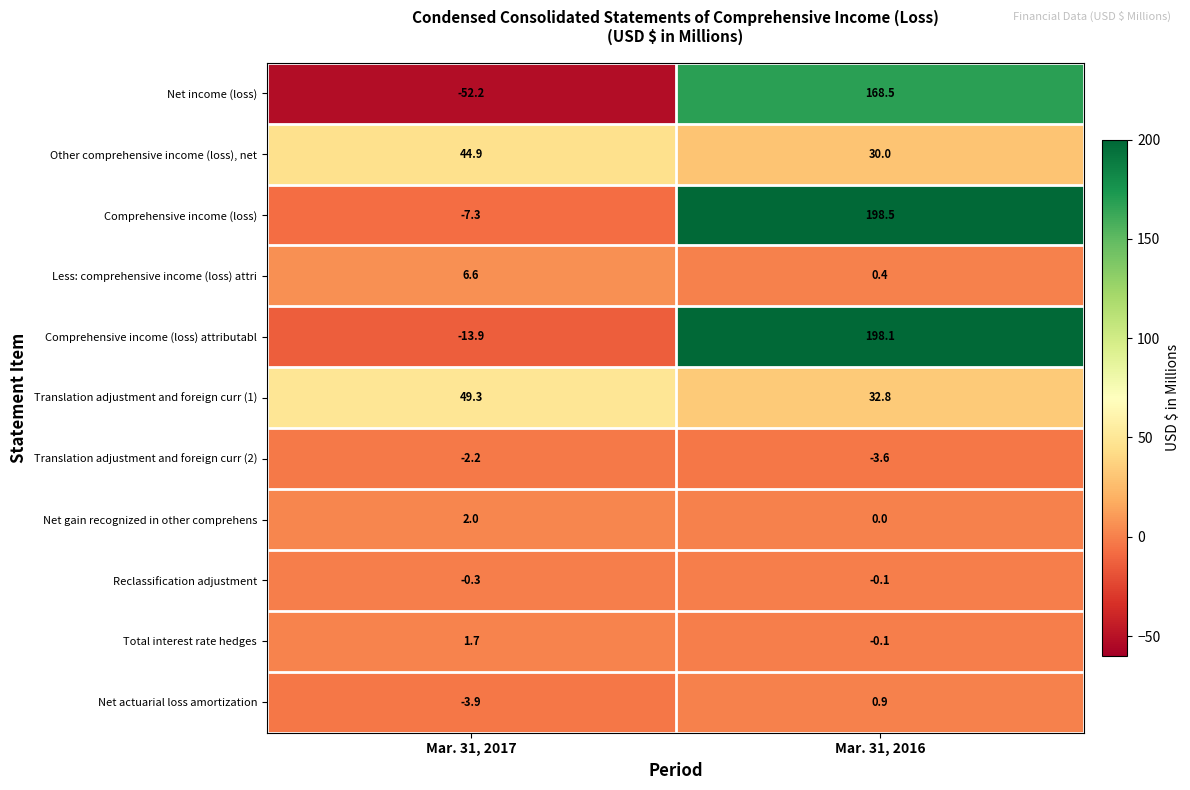

What is the minimum value shown in the chart?

-52.2